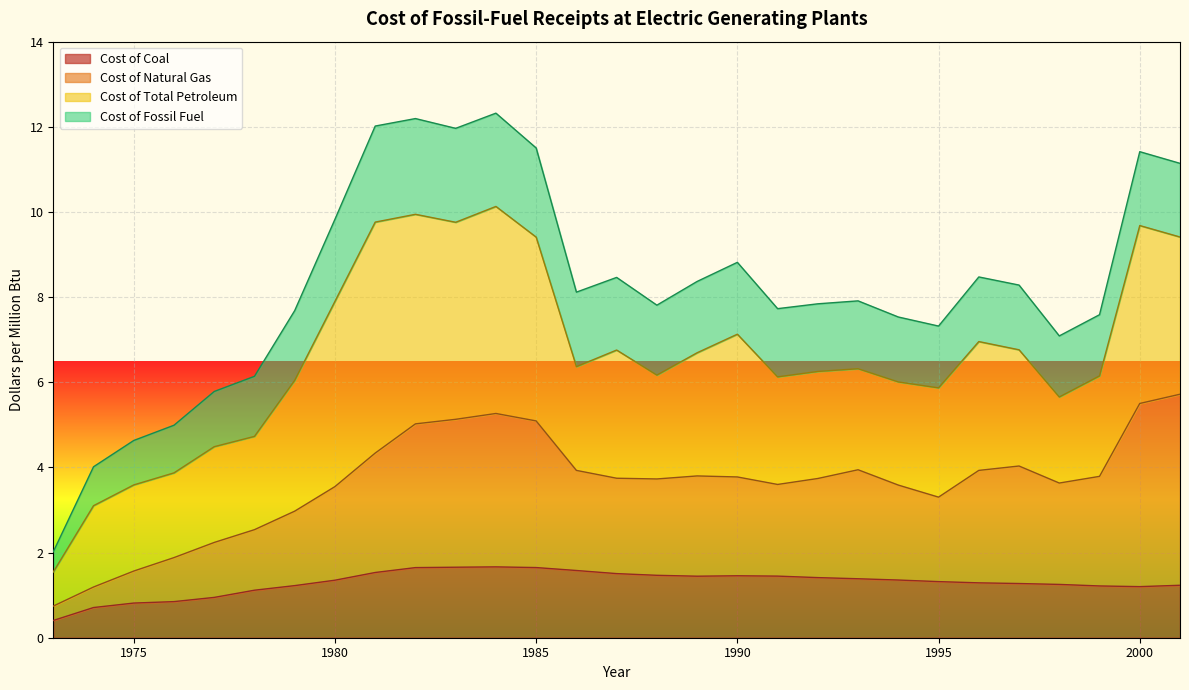

What is the highest value of the Cost of Coal series?

1.7